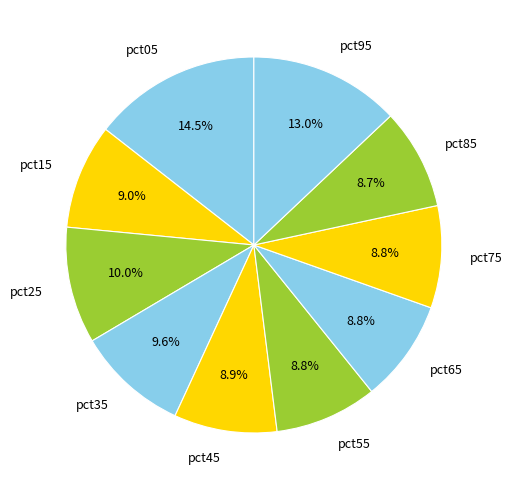

The pct75 slice represents 14% of the pie. True or false?

False